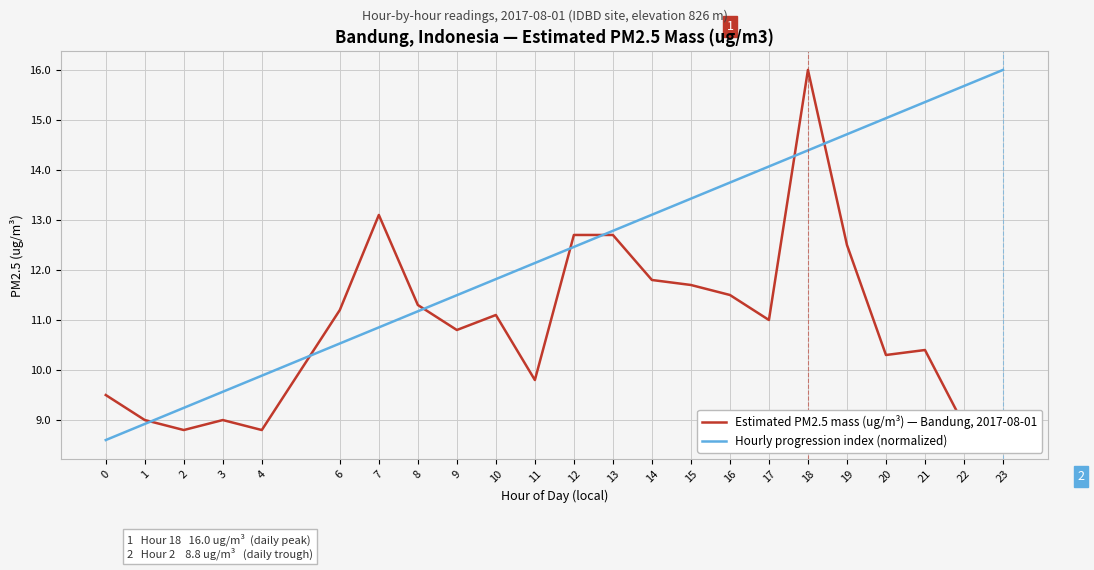

What is the minimum value shown in the chart?

8.6